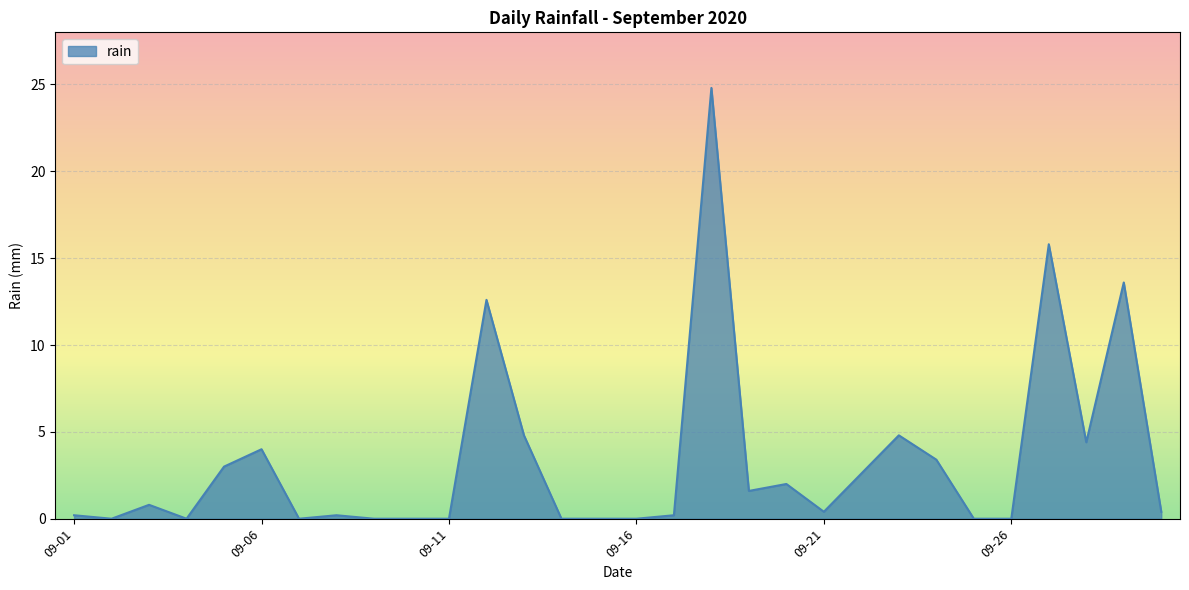

What is the difference between the maximum and minimum values?

24.8